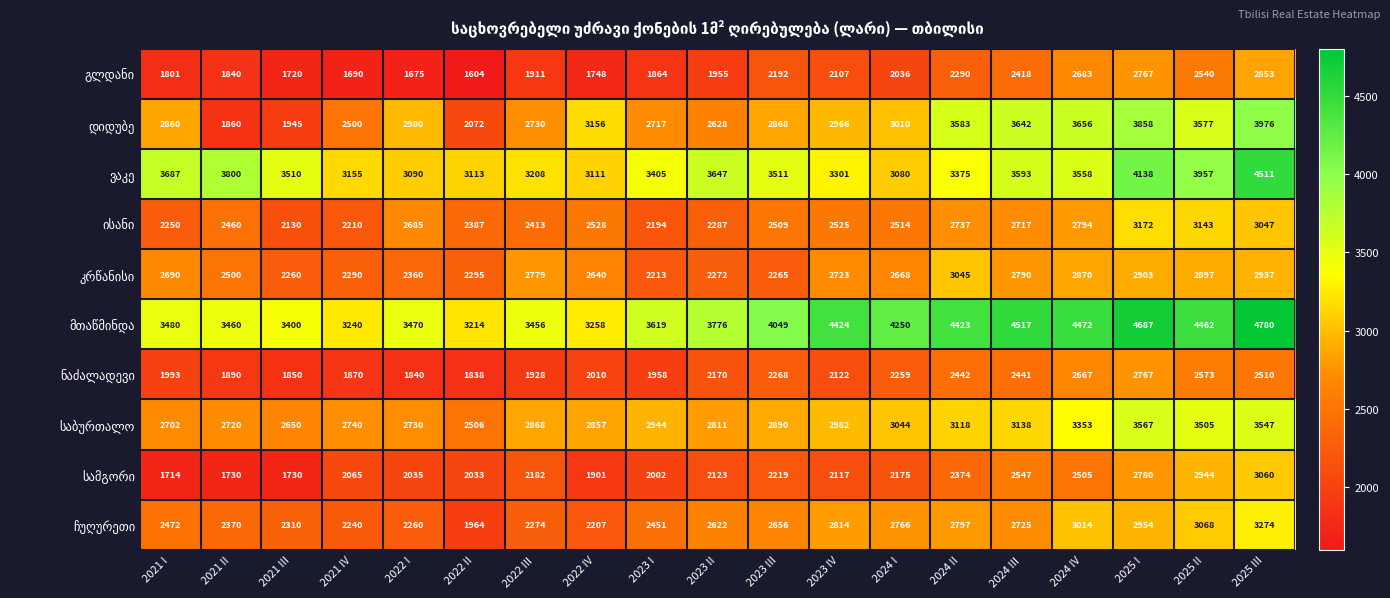

What is the difference between the highest and lowest values at 2022 II?

1610